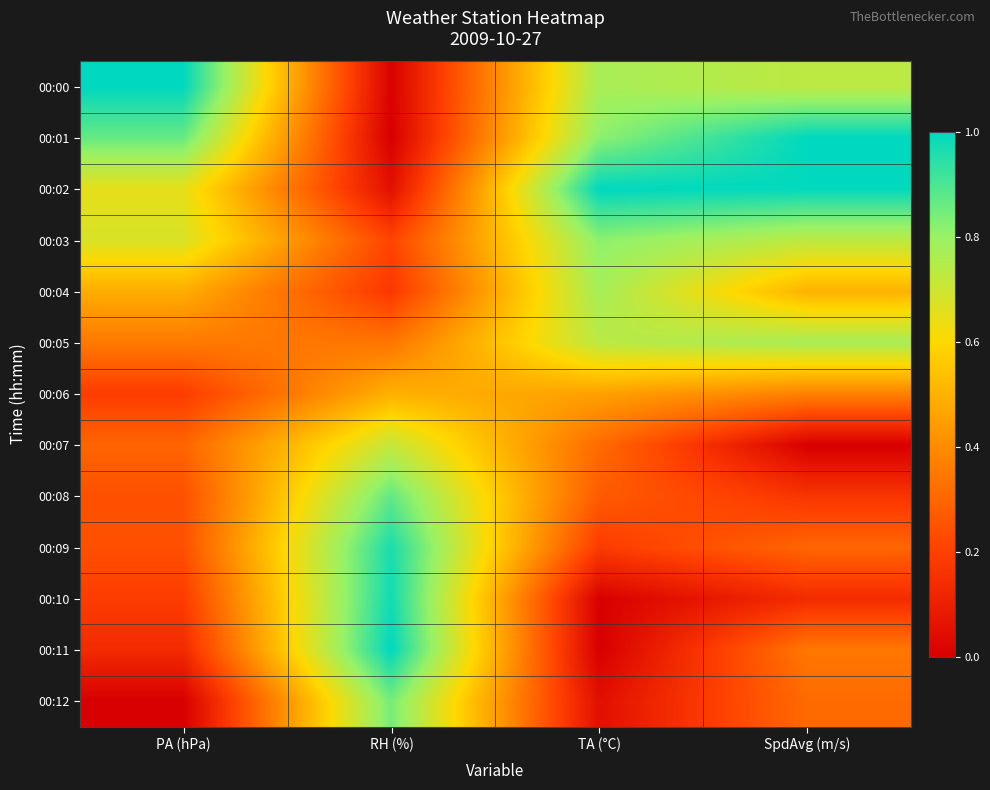

Reading right to left, extract all data points from this chart.

00:00: SpdAvg (m/s)=0.7	TA (°C)=0.8	RH (%)=0.0	PA (hPa)=1.0
00:01: SpdAvg (m/s)=1.0	TA (°C)=0.8	RH (%)=0.0	PA (hPa)=0.9
00:02: SpdAvg (m/s)=1.0	TA (°C)=1.0	RH (%)=0.1	PA (hPa)=0.6
00:03: SpdAvg (m/s)=0.7	TA (°C)=0.8	RH (%)=0.2	PA (hPa)=0.7
00:04: SpdAvg (m/s)=0.5	TA (°C)=0.8	RH (%)=0.2	PA (hPa)=0.5
00:05: SpdAvg (m/s)=0.8	TA (°C)=0.7	RH (%)=0.3	PA (hPa)=0.4
00:06: SpdAvg (m/s)=0.4	TA (°C)=0.5	RH (%)=0.5	PA (hPa)=0.2
00:07: SpdAvg (m/s)=0.0	TA (°C)=0.3	RH (%)=0.7	PA (hPa)=0.3
00:08: SpdAvg (m/s)=0.2	TA (°C)=0.3	RH (%)=0.9	PA (hPa)=0.2
00:09: SpdAvg (m/s)=0.3	TA (°C)=0.2	RH (%)=1.0	PA (hPa)=0.2
00:10: SpdAvg (m/s)=0.1	TA (°C)=0.0	RH (%)=1.0	PA (hPa)=0.2
00:11: SpdAvg (m/s)=0.3	TA (°C)=0.0	RH (%)=1.0	PA (hPa)=0.1
00:12: SpdAvg (m/s)=0.3	TA (°C)=0.0	RH (%)=0.8	PA (hPa)=0.0